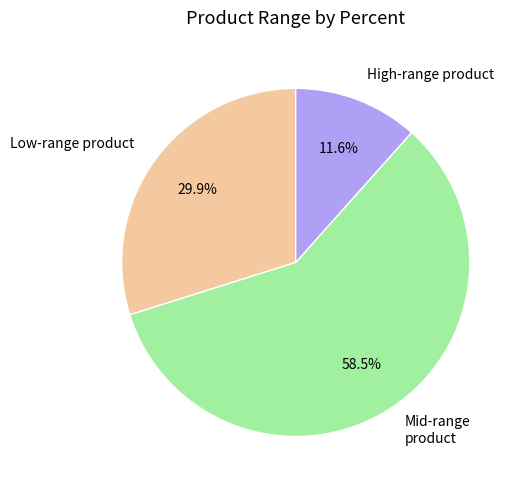

Approximately how many times larger is the value at Mid-range product compared to High-range product?

5.0